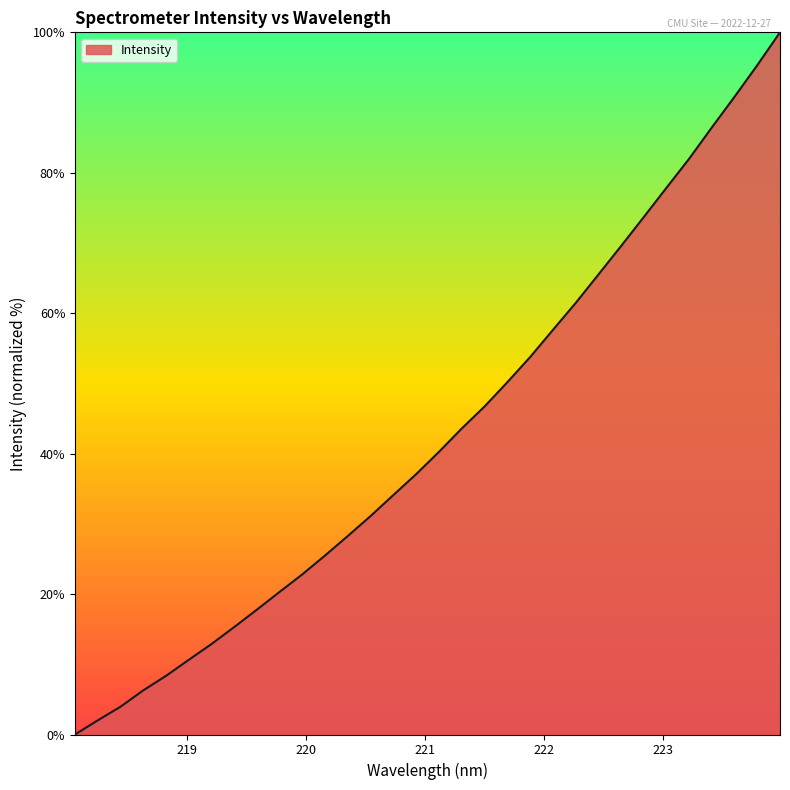

What is the difference between the second highest and minimum values?

95.3